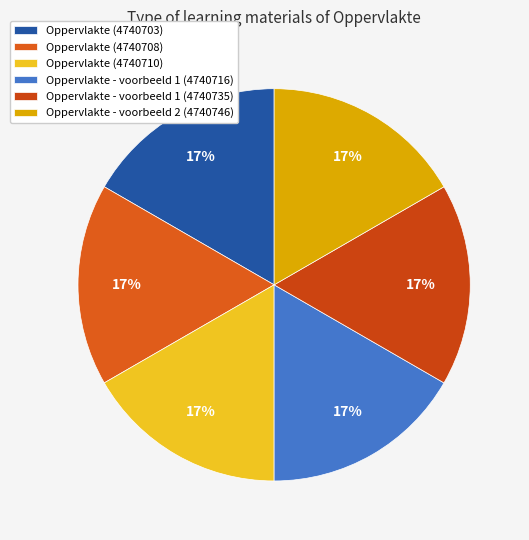

Rank the categories by value from highest to lowest.

Oppervlakte - voorbeeld 2 (4740746), Oppervlakte - voorbeeld 1 (4740735), Oppervlakte - voorbeeld 1 (4740716), Oppervlakte (4740710), Oppervlakte (4740708), Oppervlakte (4740703)